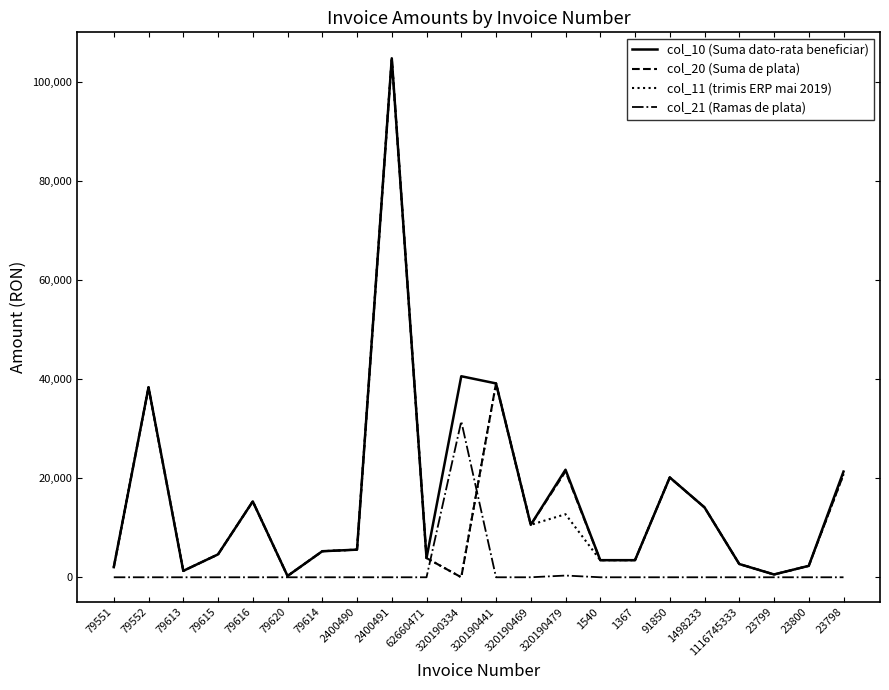

What is the maximum value shown in the chart?

104843.0